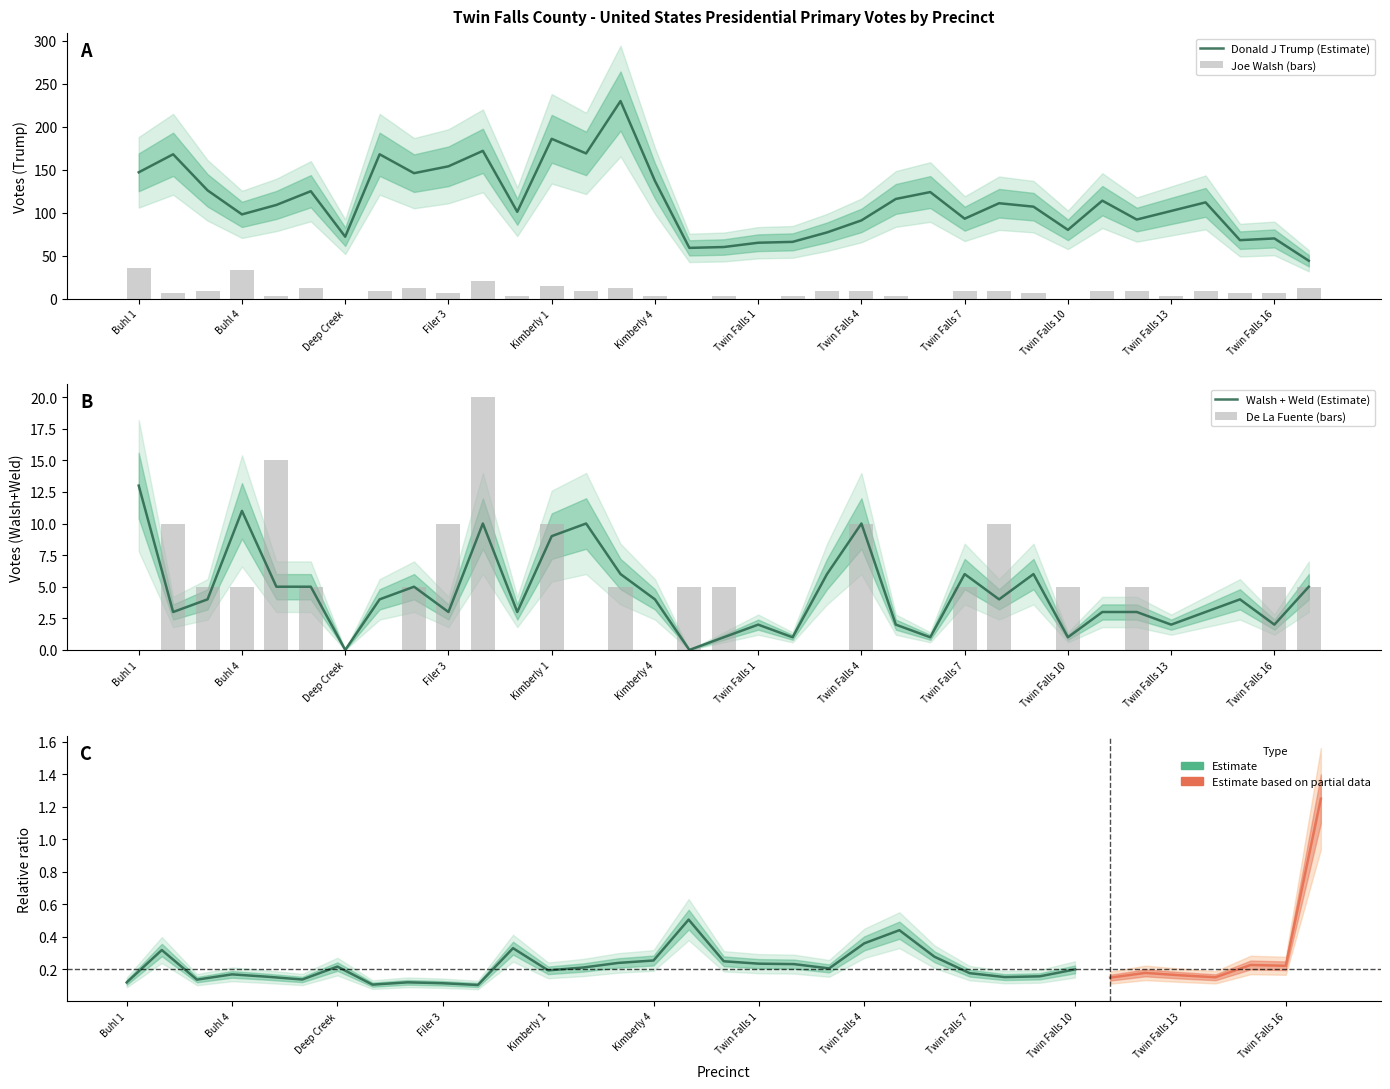

What is the greatest value displayed?

230